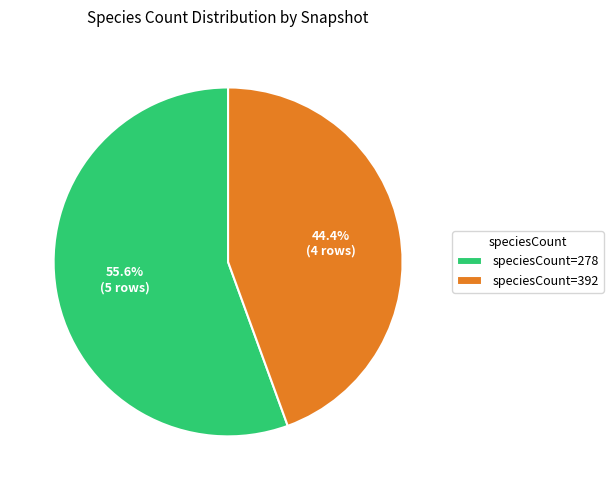

Combined, what portion of the pie is speciesCount=392 and speciesCount=278?

100.0%